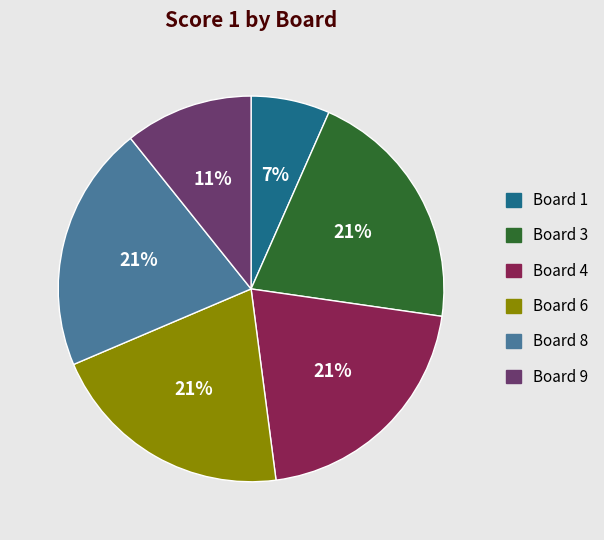

Between Board 1 and Board 8, which is larger?

Board 8